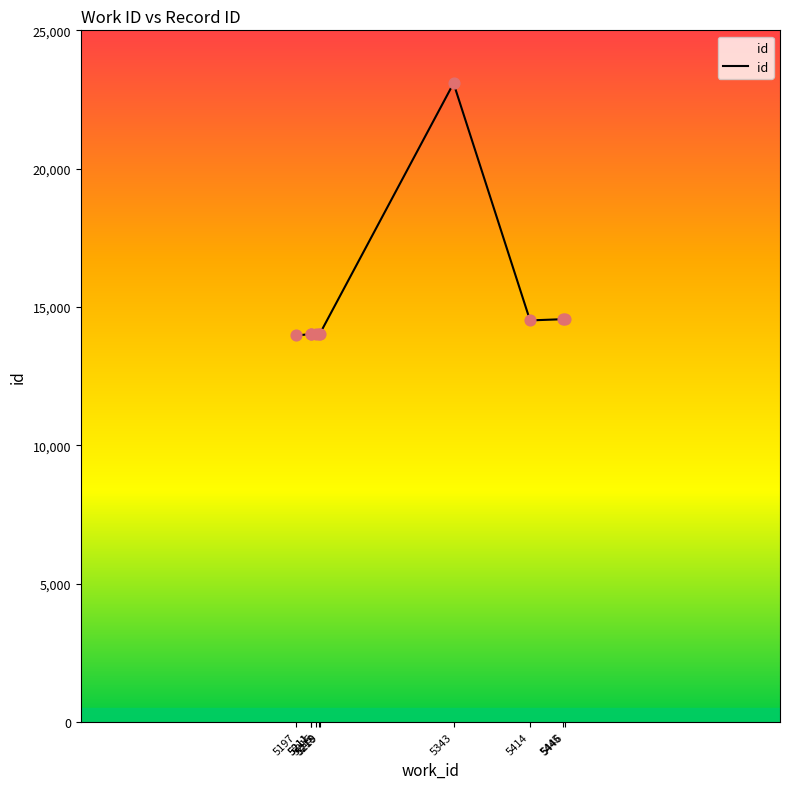

Approximately how many times larger is the value at 5343 compared to 5211?

1.6